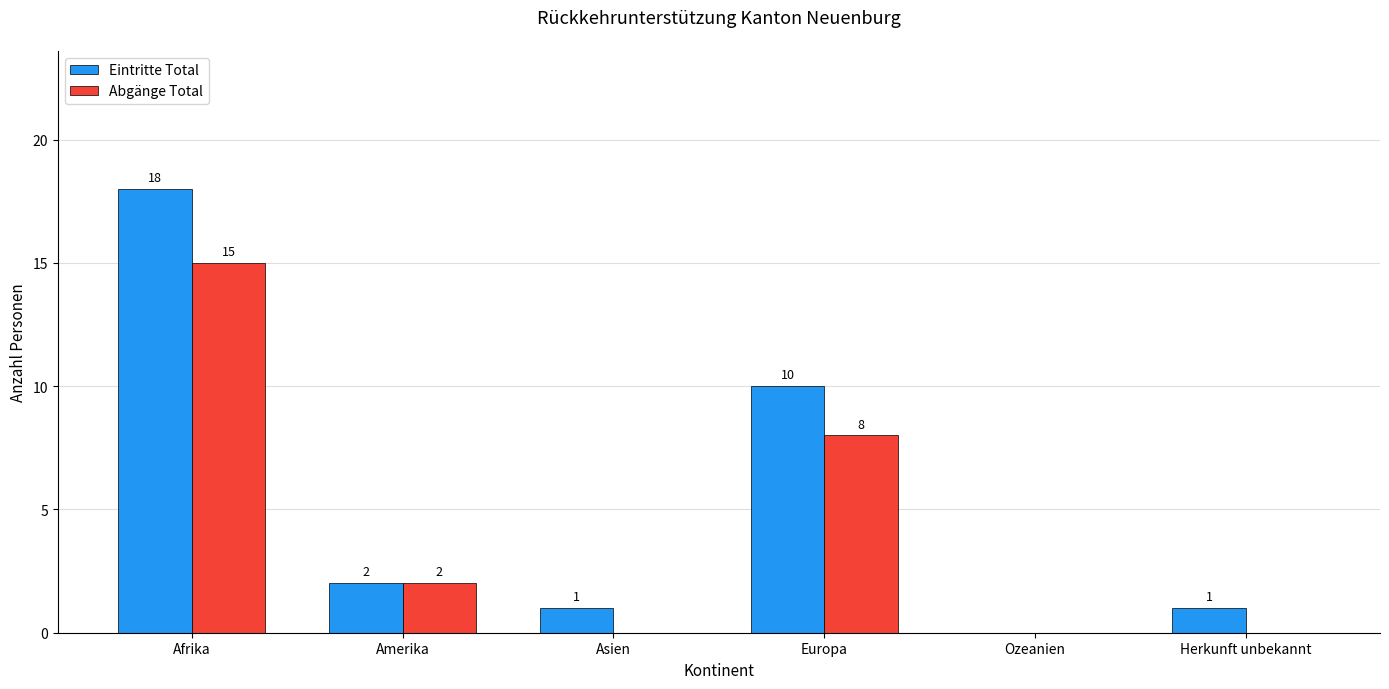

What is the sum of all Abgänge Total values?

25